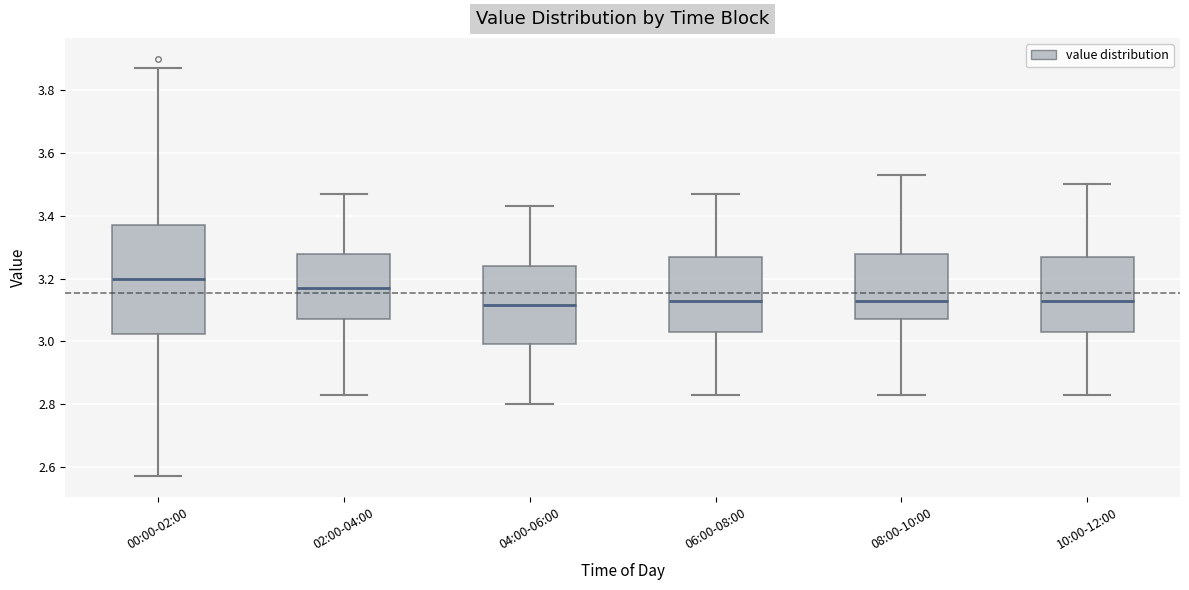

Where does the median line of the box for 08:00-10:00 sit on the y-axis? The values are not printed on the chart, so give them approximately, as read against the axis.

3.14